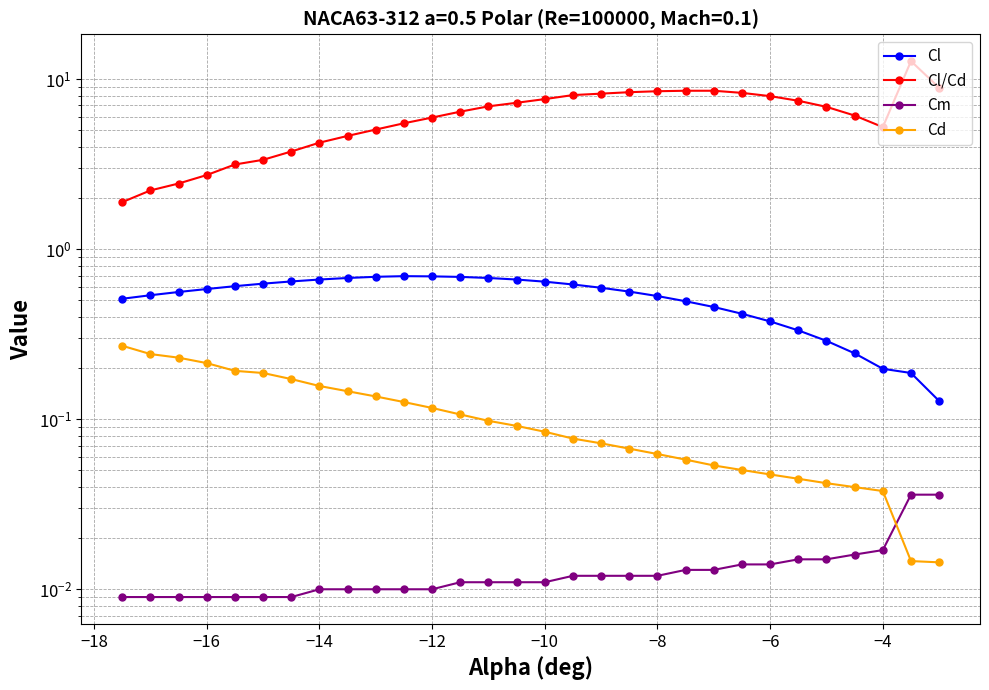

Does the chart have visible grid lines?

Yes